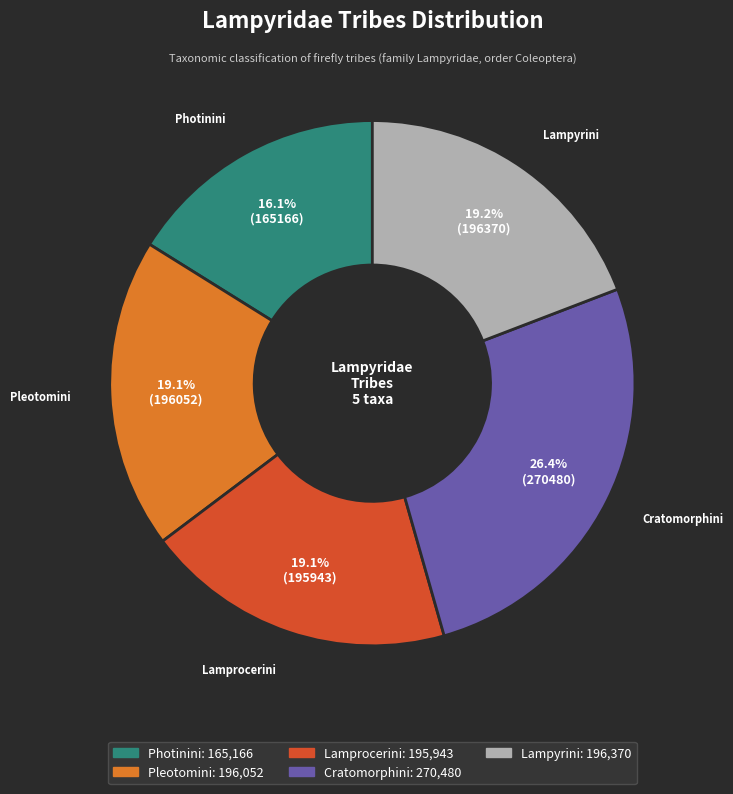

How much of the chart is everything except Pleotomini?

80.9%